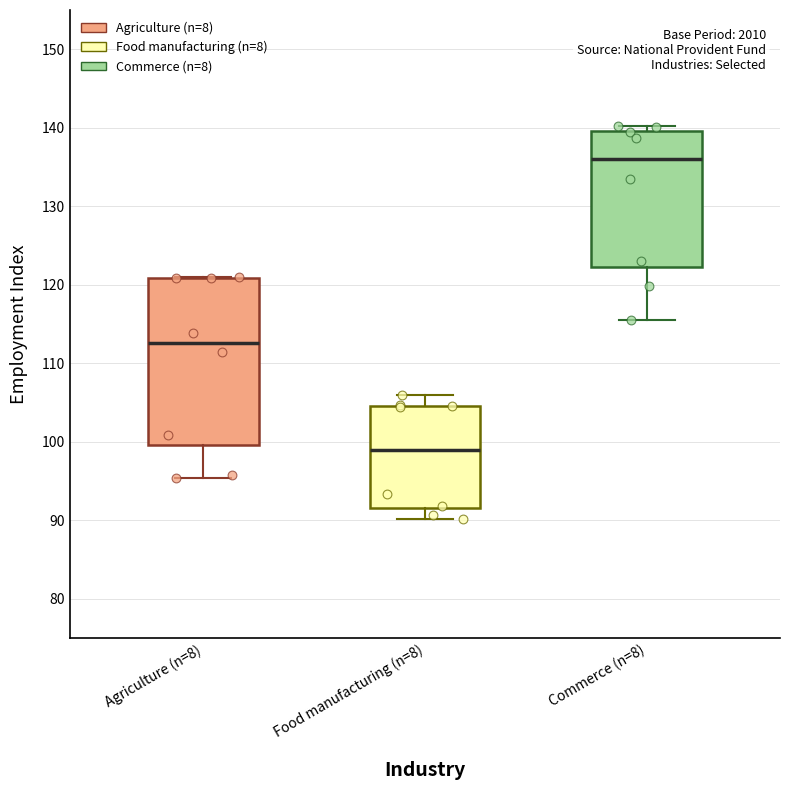

Reading left to right, read every box against the y-axis: the position of its median line, the range the box covers, and the ends of its whiskers. The values are not printed on the chart, so give them approximately, as read against the axis.

Agriculture (n=8): median 113, box 100 to 121, whiskers 95 to 121
Food manufacturing (n=8): median 99, box 92 to 105, whiskers 90 to 106
Commerce (n=8): median 136, box 122 to 140, whiskers 115 to 140 (just above the box's upper edge)